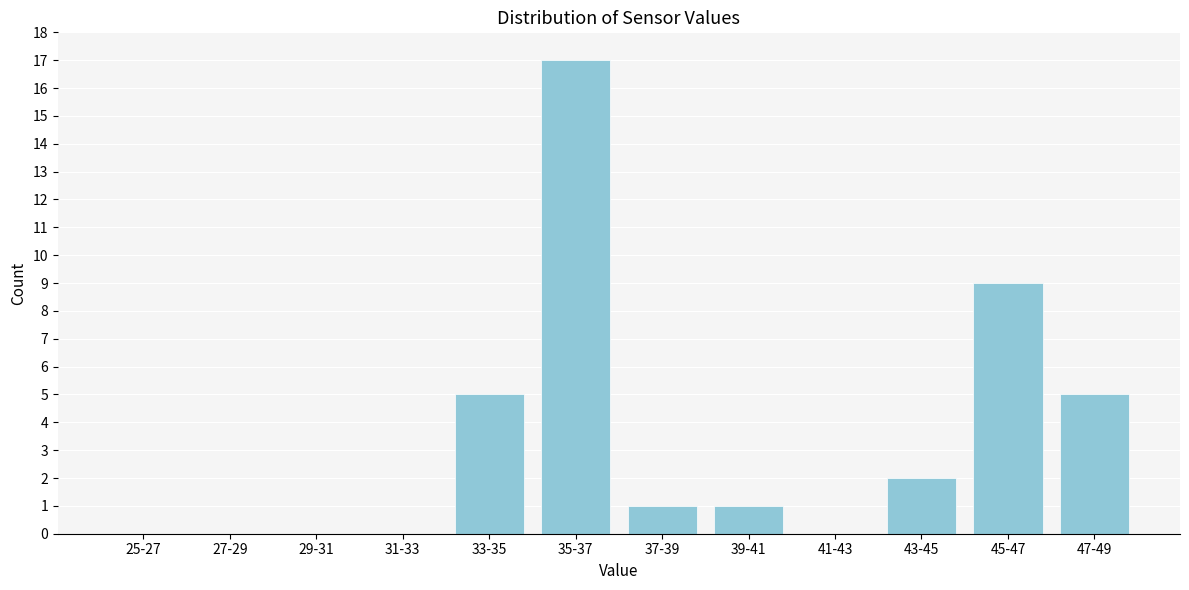

Reading left to right, transcribe all the data shown in this chart.

25-27=0	27-29=0	29-31=0	31-33=0	33-35=5	35-37=17	37-39=1	39-41=1	41-43=0	43-45=2	45-47=9	47-49=5